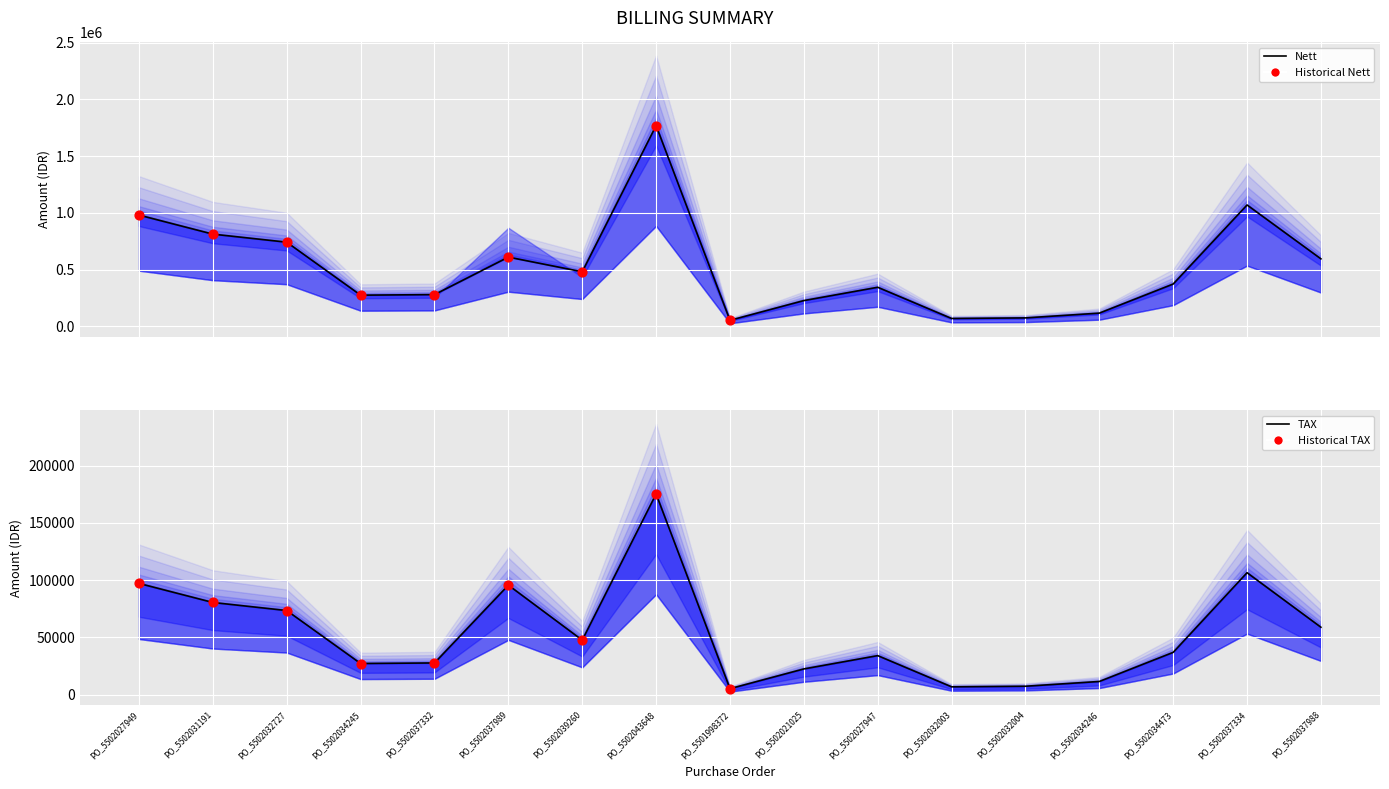

What is the total value across all series at PO_5502037988?

652971